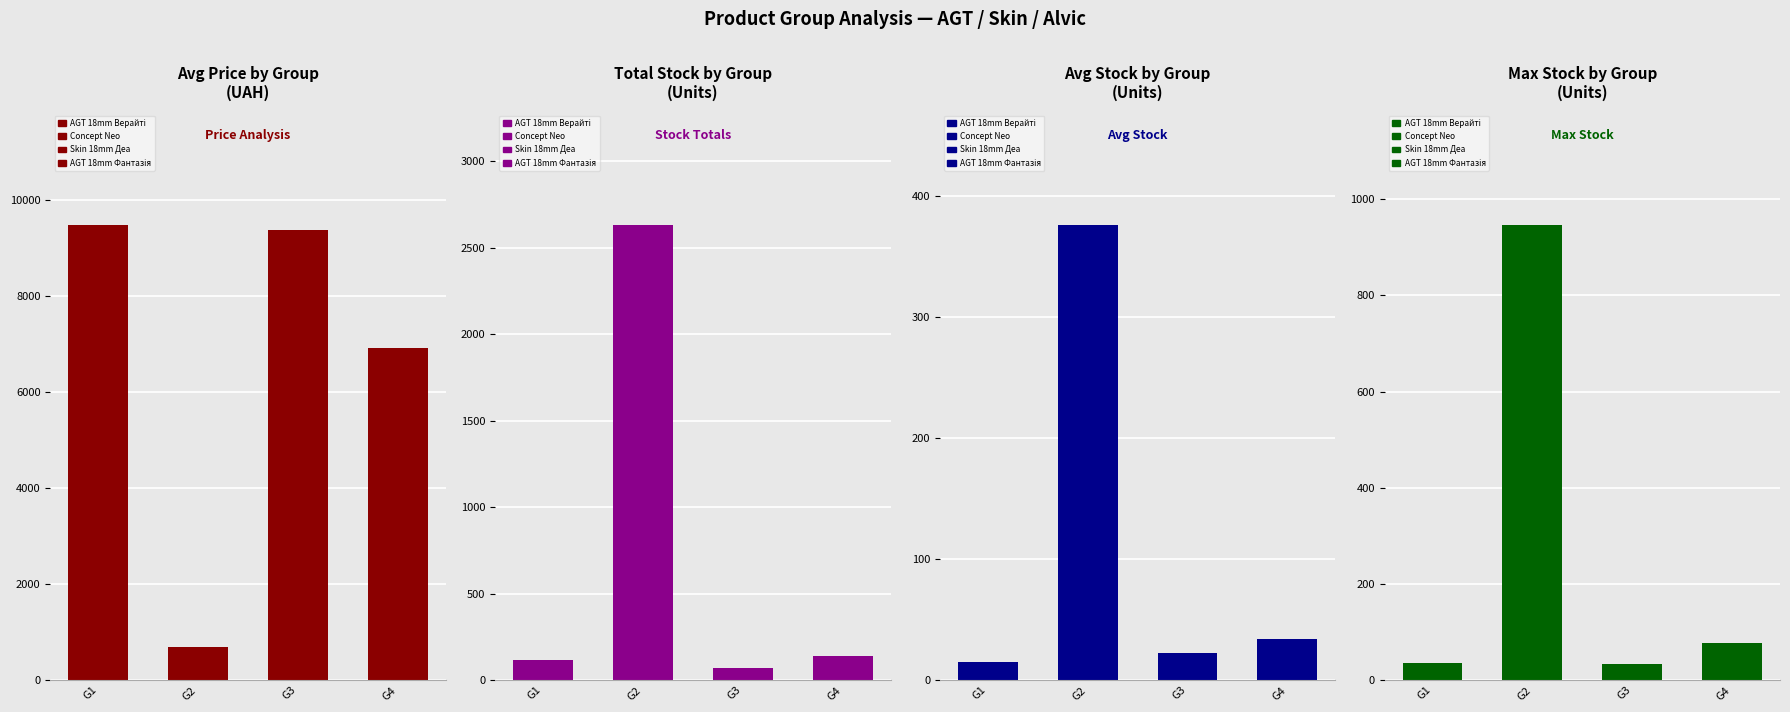

What is the maximum value shown in the chart?

9480.1